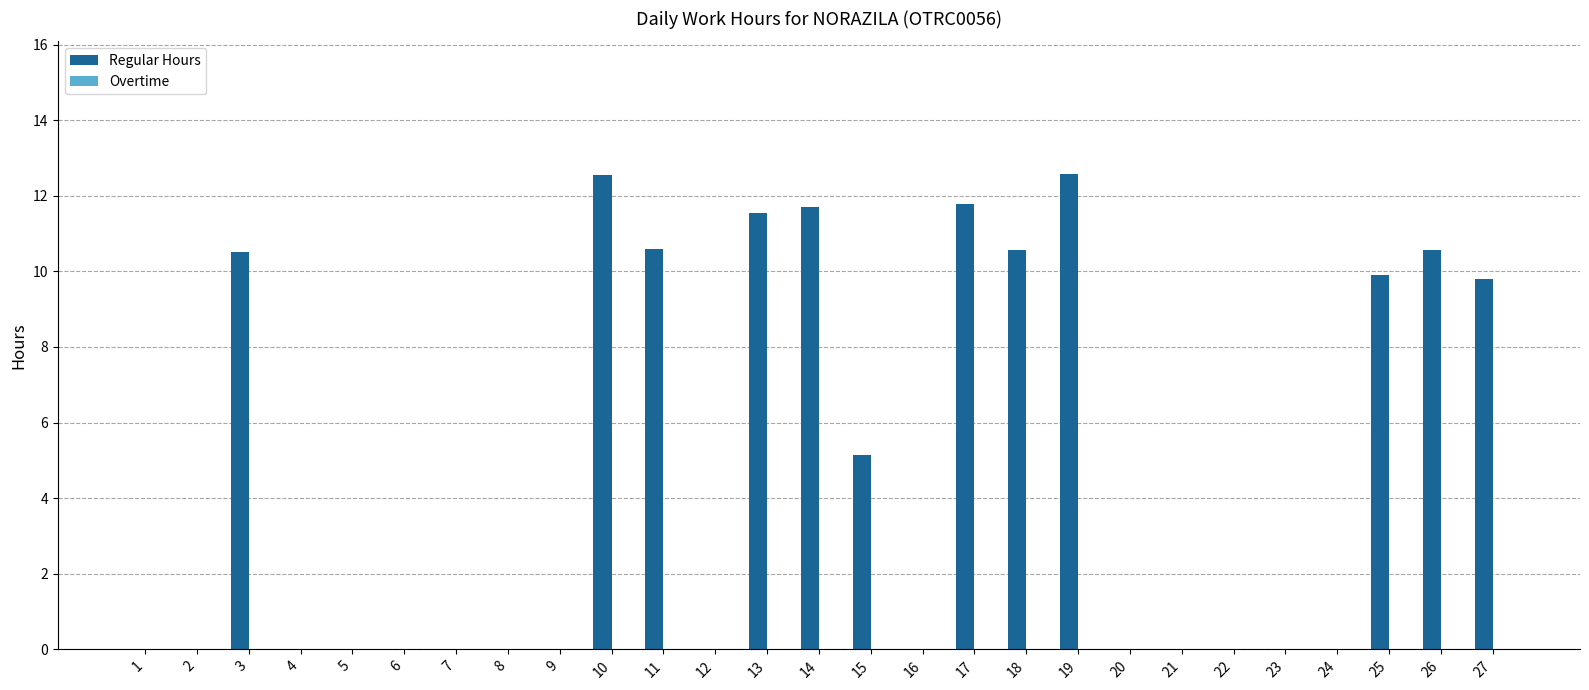

Count the number of data series in this chart.

1